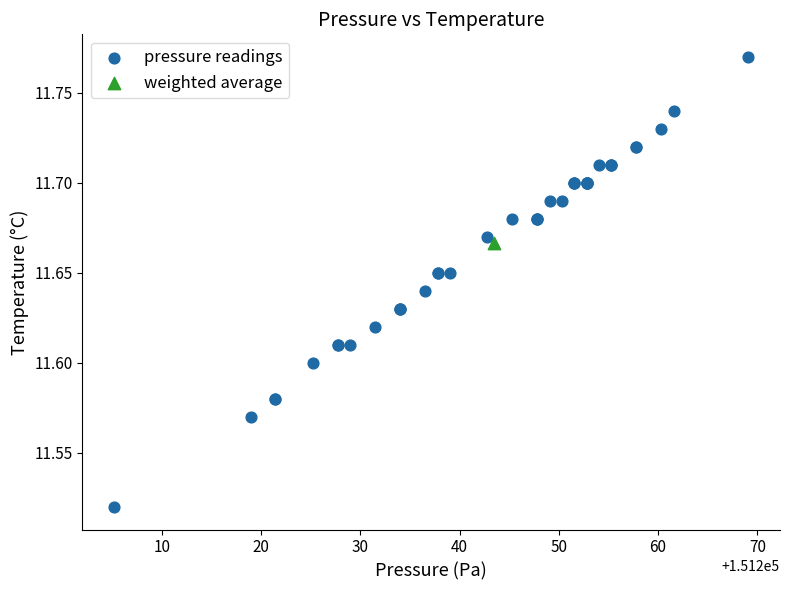

What are all the series names shown in the legend?

pressure readings, weighted average